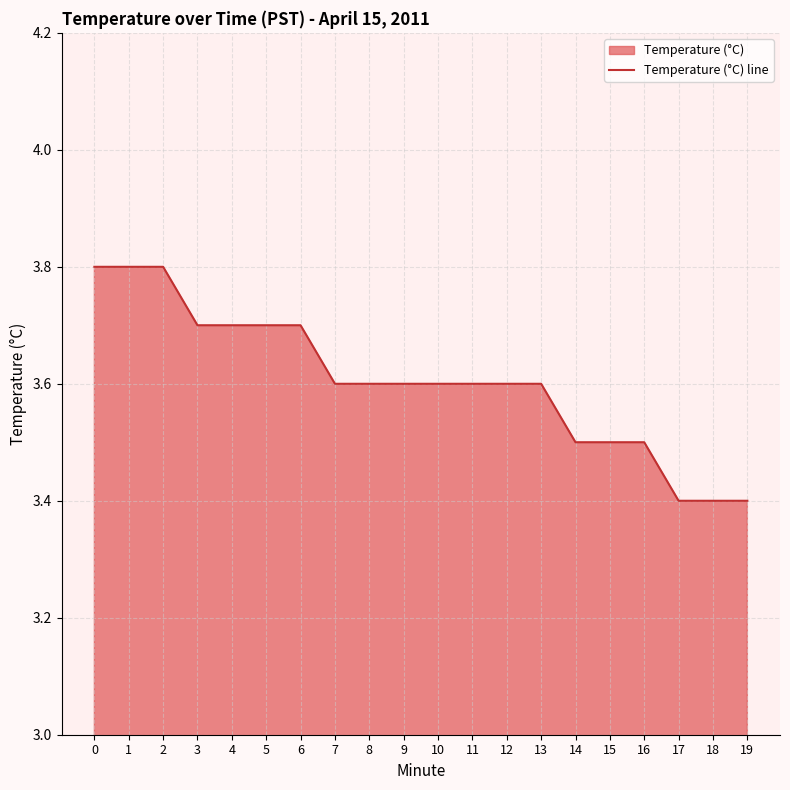

What is the change in value from 8 to 19?

-0.2